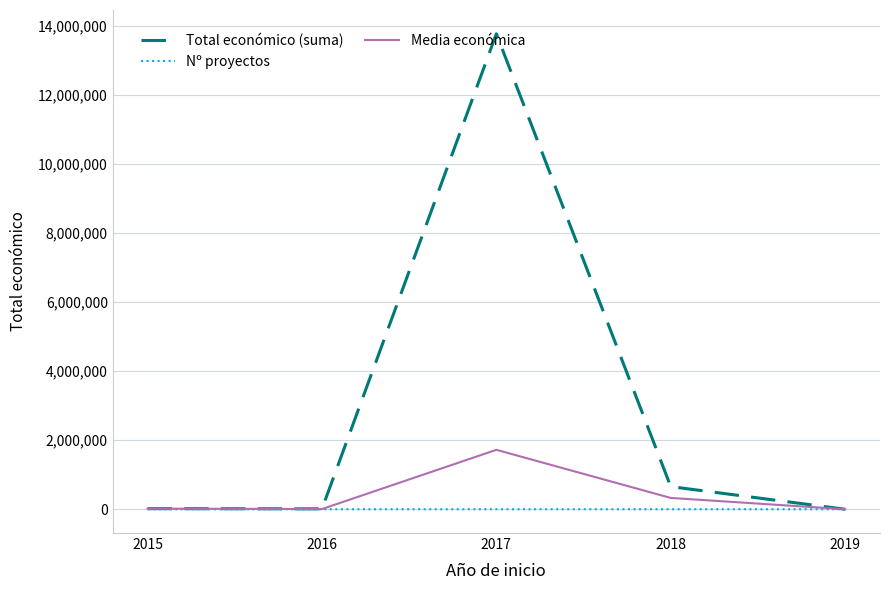

At which category is the sum across all series the highest?

2017